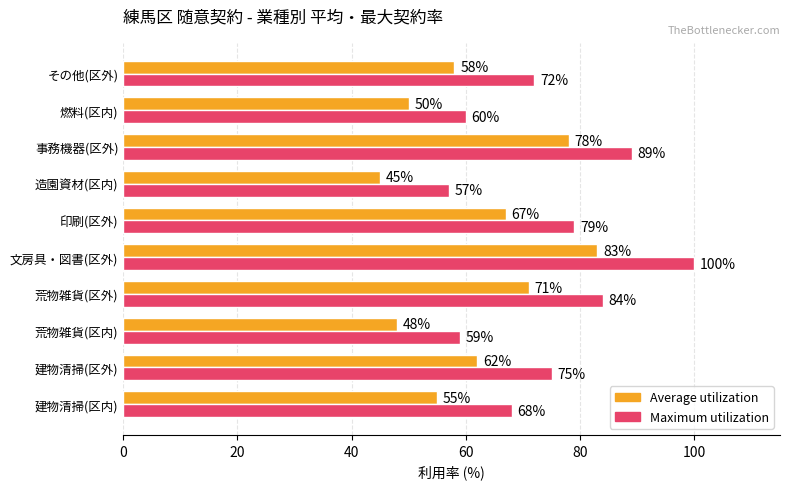

Count the number of categories in the chart.

10